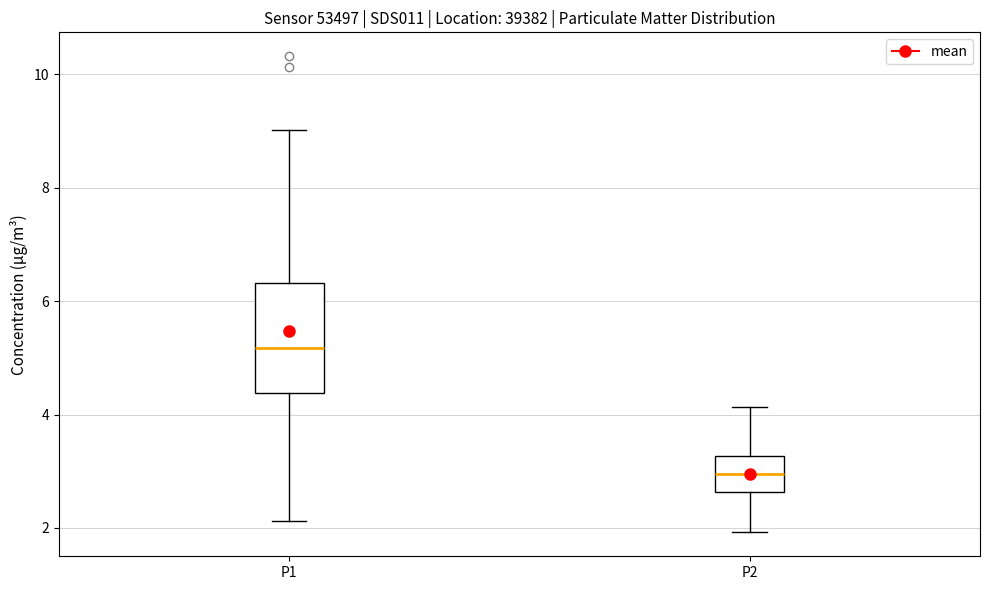

Which box has the lowest median line?

P2